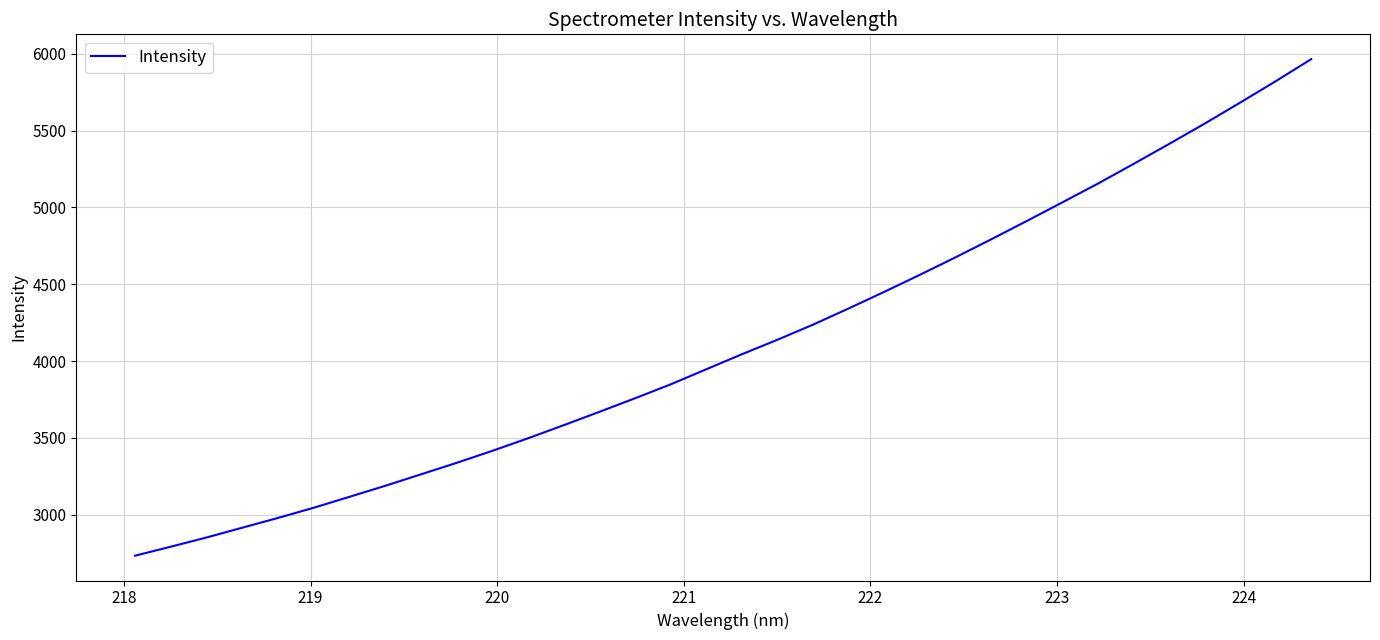

What is the maximum value shown in the chart?

5964.2